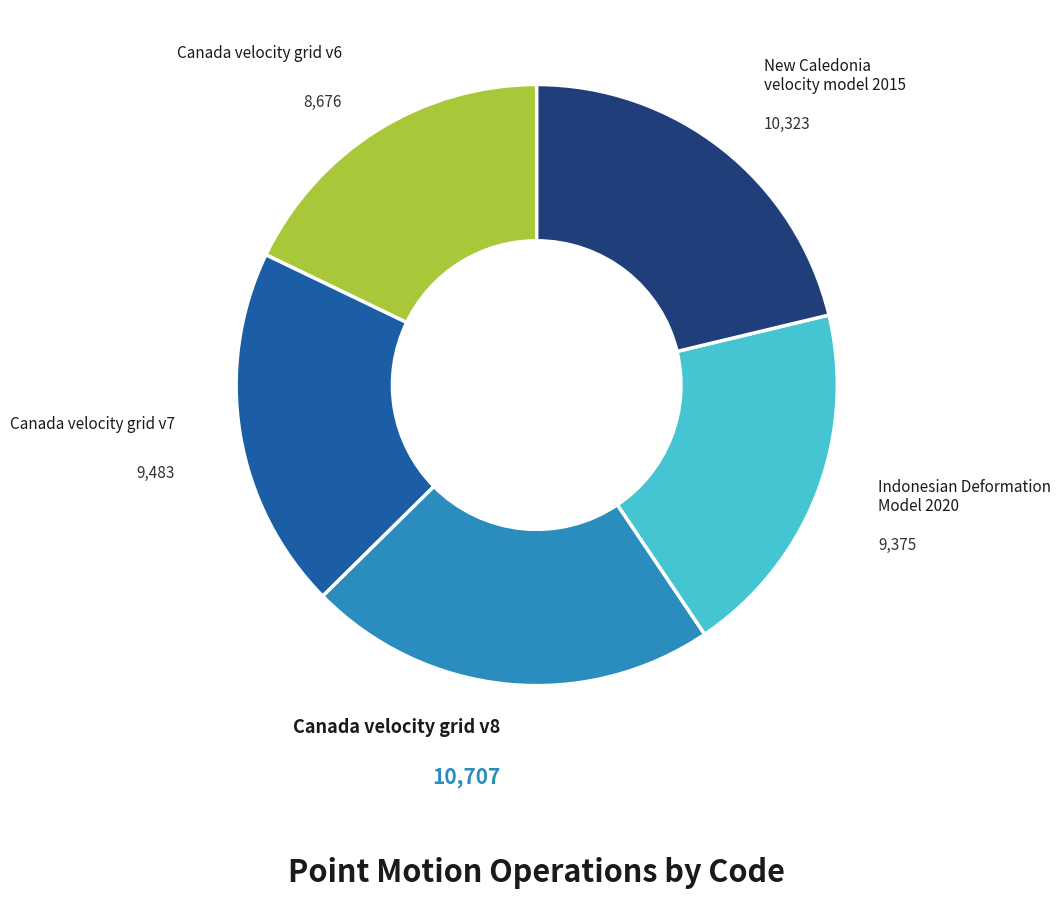

Is there any slice that represents more than half of the pie?

No